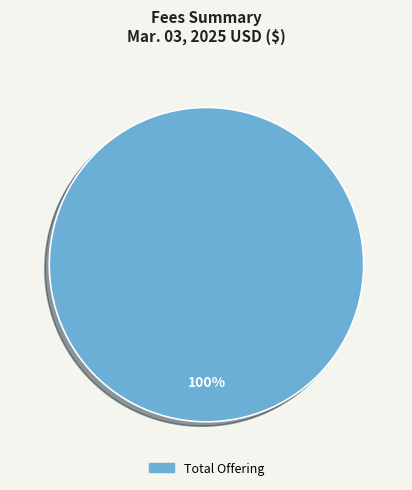

How many slices are in this pie chart?

1